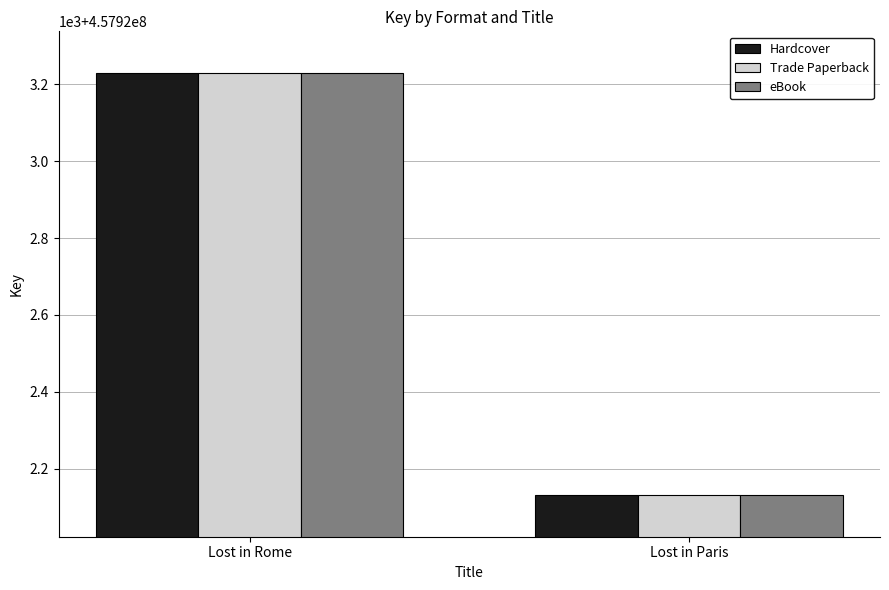

What is the smallest value displayed?

457922133